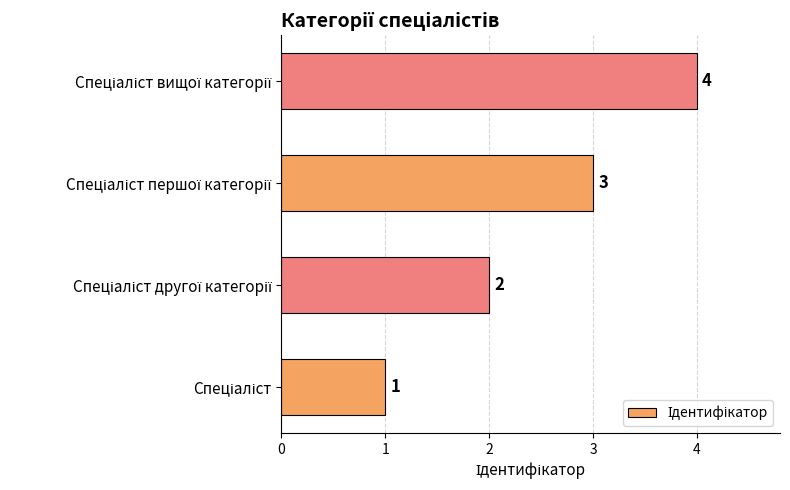

Count the values in the range 2 to 4.

3